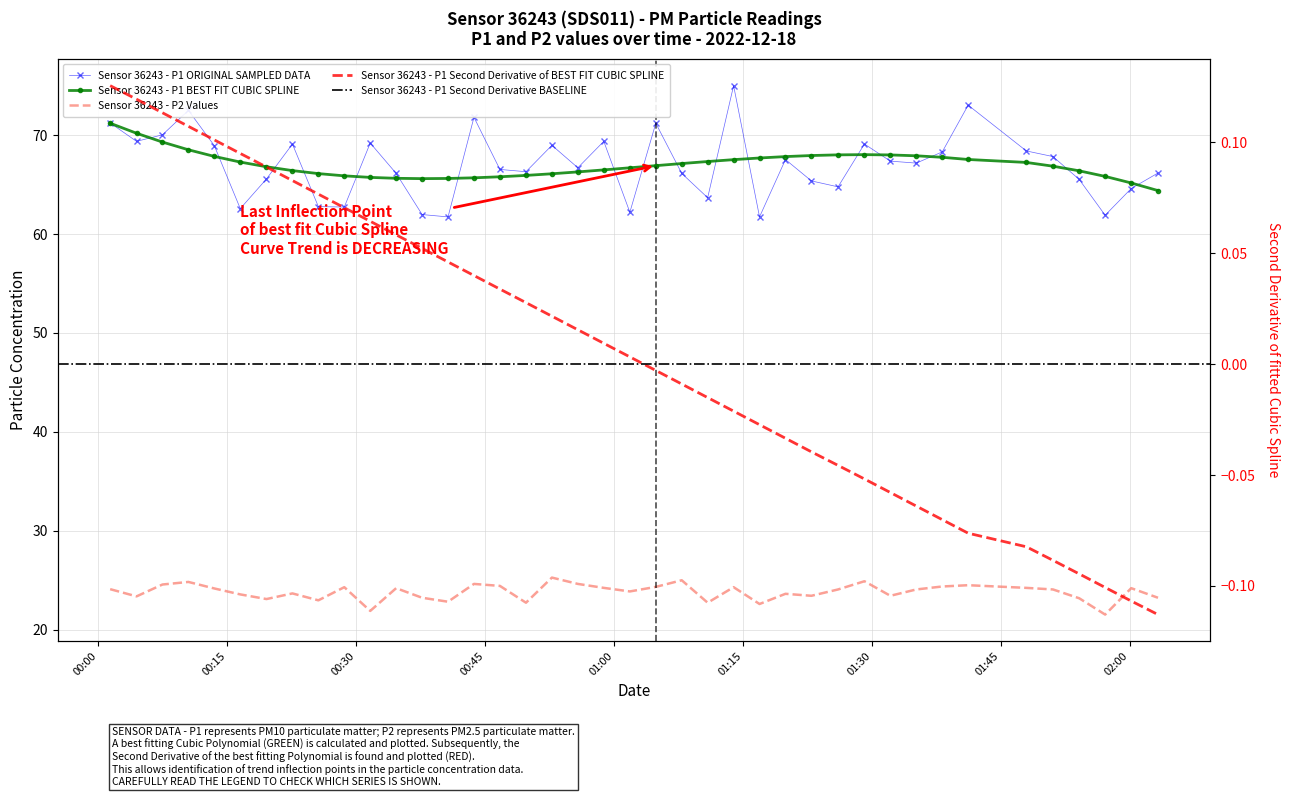

The P1 series shows 112.3 at 19. True or false?

False